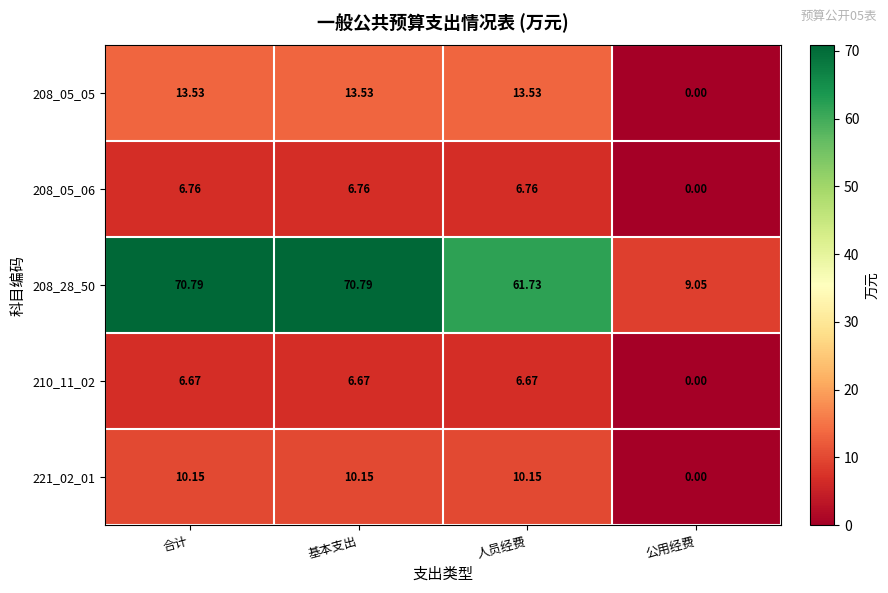

Rank the series by their maximum value, from highest to lowest.

208_28_50, 208_05_05, 221_02_01, 208_05_06, 210_11_02